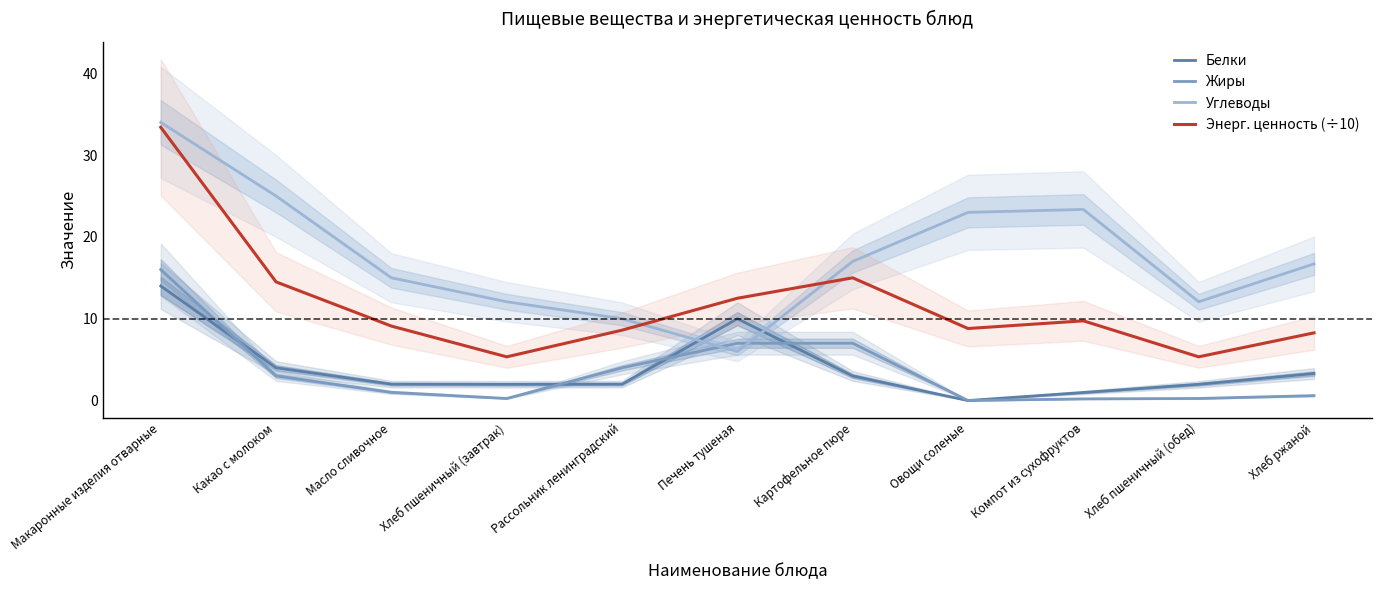

Reading right to left, list all the values displayed in this chart.

Белки: Хлеб ржаной=3.3	Хлеб пшеничный (обед)=2.0	Компот из сухофруктов=1.0	Овощи соленые=0.0	Картофельное пюре=3.0	Печень тушеная=10.0	Рассольник ленинградский=2.0	Хлеб пшеничный (завтрак)=2.0	Масло сливочное=2.0	Какао с молоком=4.0	Макаронные изделия отварные=14.0
Жиры: Хлеб ржаной=0.6	Хлеб пшеничный (обед)=0.2	Компот из сухофруктов=0.2	Овощи соленые=0.0	Картофельное пюре=7.0	Печень тушеная=7.0	Рассольник ленинградский=4.0	Хлеб пшеничный (завтрак)=0.2	Масло сливочное=1.0	Какао с молоком=3.0	Макаронные изделия отварные=16.0
Углеводы: Хлеб ржаной=16.7	Хлеб пшеничный (обед)=12.1	Компот из сухофруктов=23.4	Овощи соленые=23.0	Картофельное пюре=17.0	Печень тушеная=6.0	Рассольник ленинградский=10.0	Хлеб пшеничный (завтрак)=12.1	Масло сливочное=15.0	Какао с молоком=25.0	Макаронные изделия отварные=34.0
Энерг. ценность (÷10): Хлеб ржаной=8.3	Хлеб пшеничный (обед)=5.3	Компот из сухофруктов=9.7	Овощи соленые=8.8	Картофельное пюре=15.0	Печень тушеная=12.5	Рассольник ленинградский=8.6	Хлеб пшеничный (завтрак)=5.3	Масло сливочное=9.1	Какао с молоком=14.5	Макаронные изделия отварные=33.4